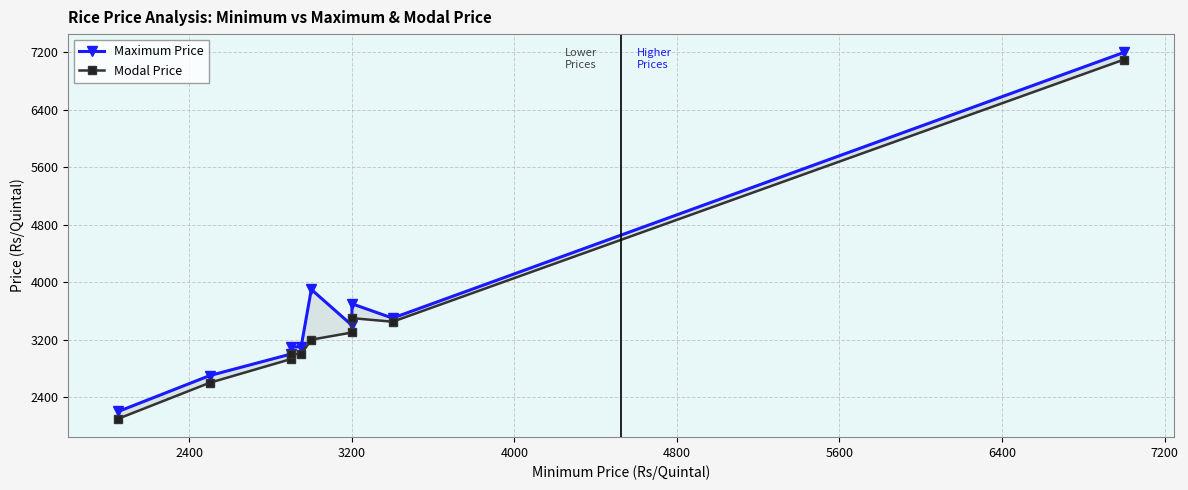

True or false: Modal Price and Maximum Price cross at least once.

False